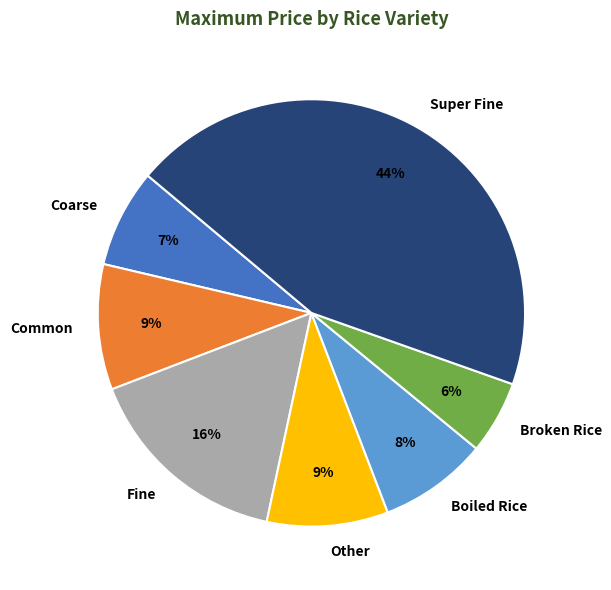

The Other slice represents 2% of the pie. True or false?

False